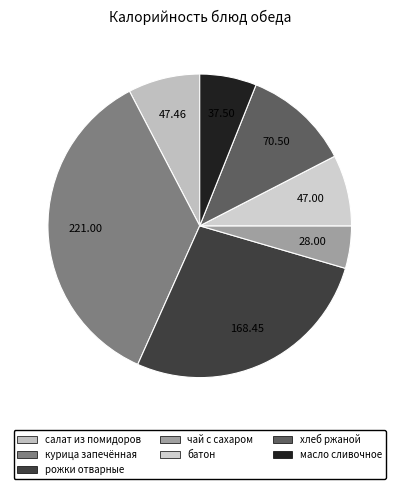

Rank the categories by value from highest to lowest.

курица запечённая, рожки отварные, хлеб ржаной, салат из помидоров, батон, масло сливочное, чай с сахаром